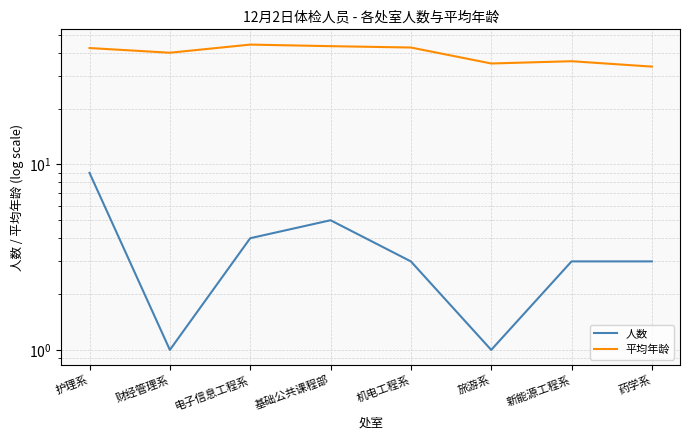

What position from the left is 新能源工程系?

7